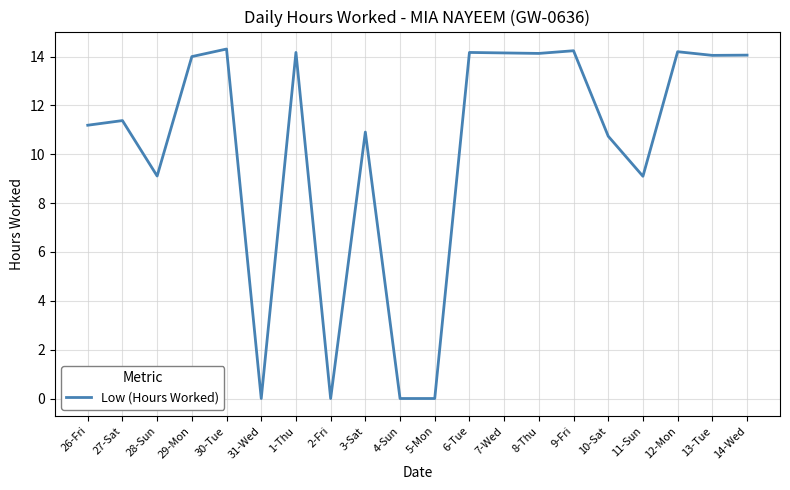

What position from the right is 12-Mon?

3